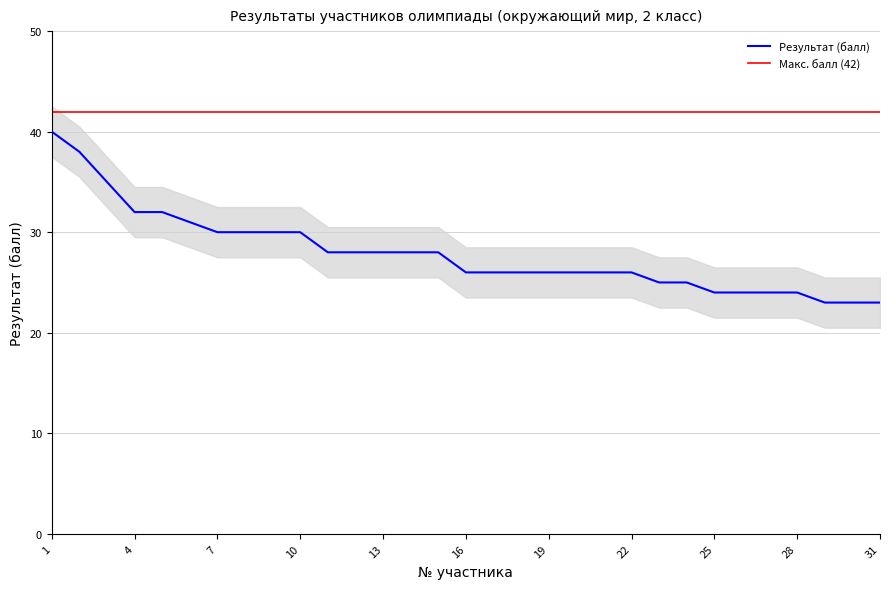

True or false: Результат (балл) and Макс. балл (42) cross at least once.

False